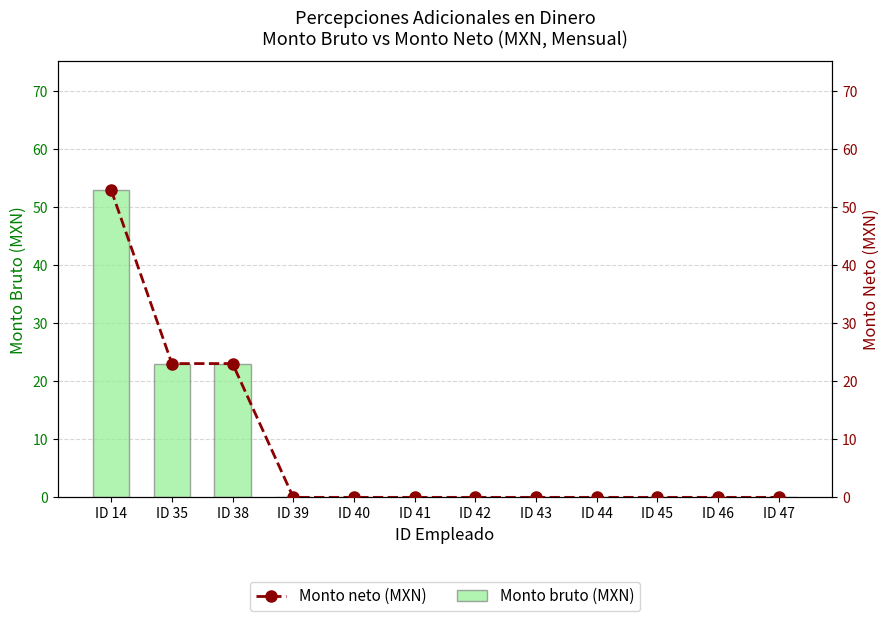

What is the average value of the Monto neto (MXN) series?

8.3